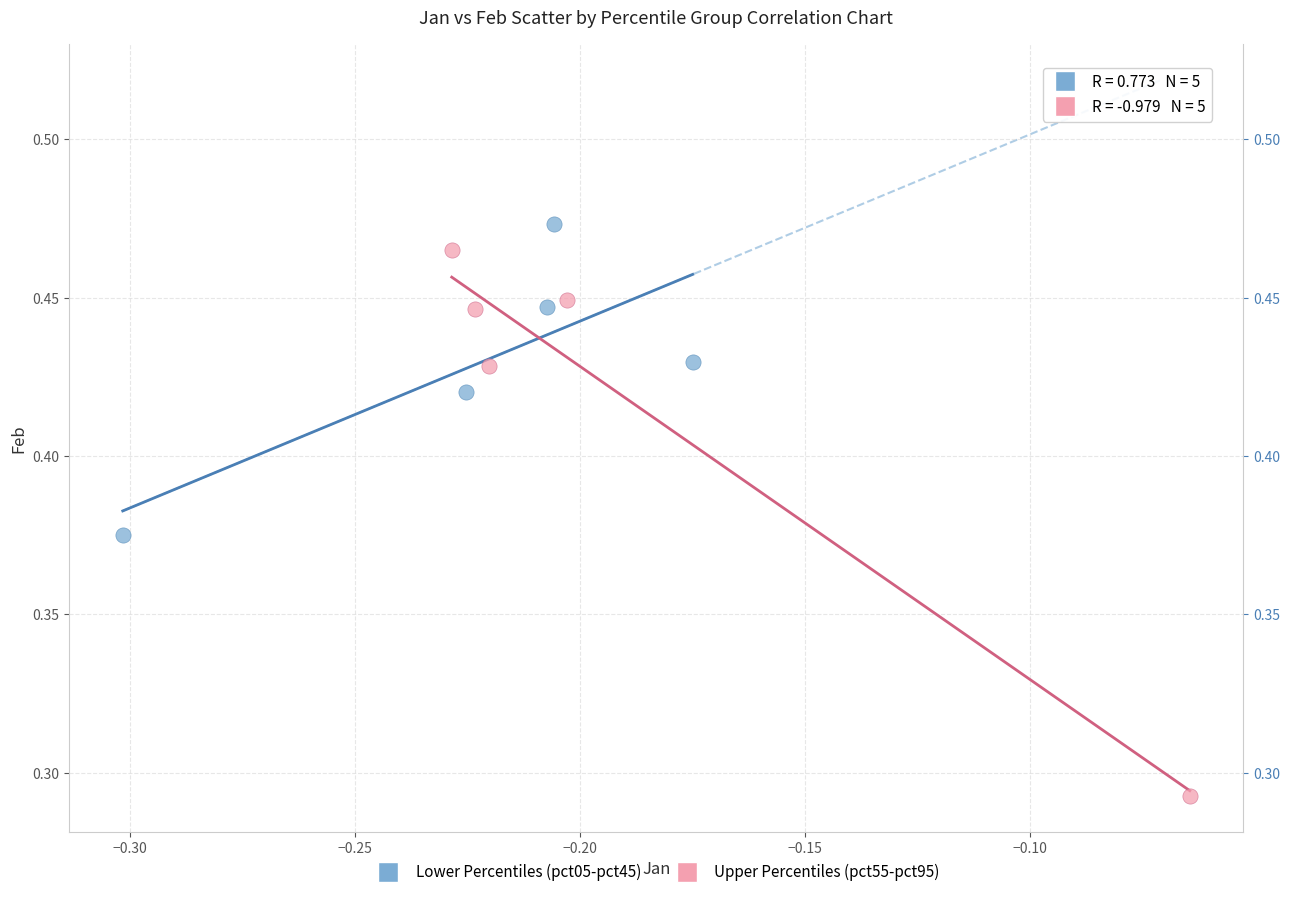

Which series contains the lowest Y value?

Upper Percentiles (pct55-pct95)